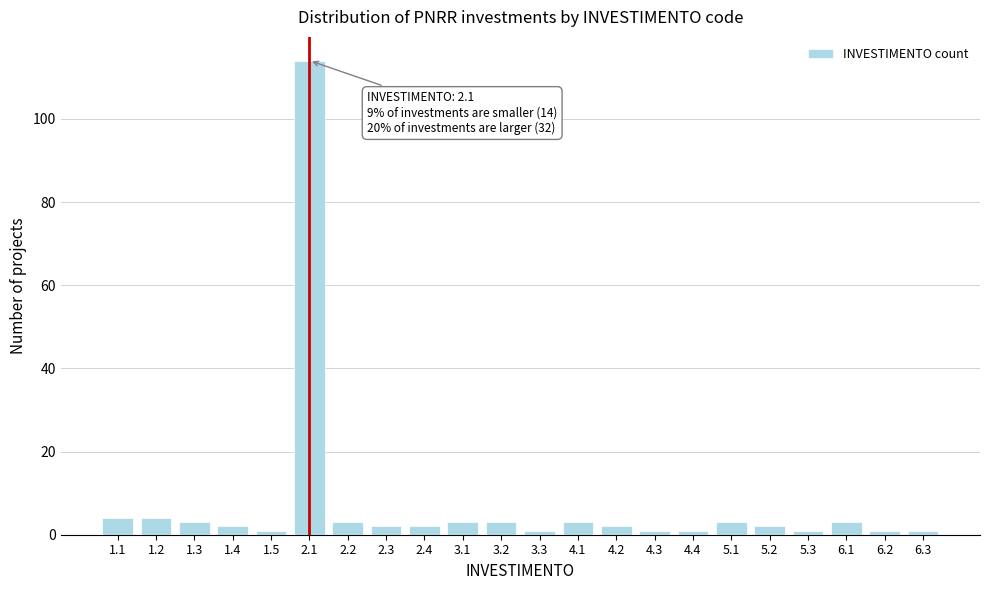

Reading left to right, transcribe all the data shown in this chart.

1.1=4	1.2=4	1.3=3	1.4=2	1.5=1	2.1=114	2.2=3	2.3=2	2.4=2	3.1=3	3.2=3	3.3=1	4.1=3	4.2=2	4.3=1	4.4=1	5.1=3	5.2=2	5.3=1	6.1=3	6.2=1	6.3=1